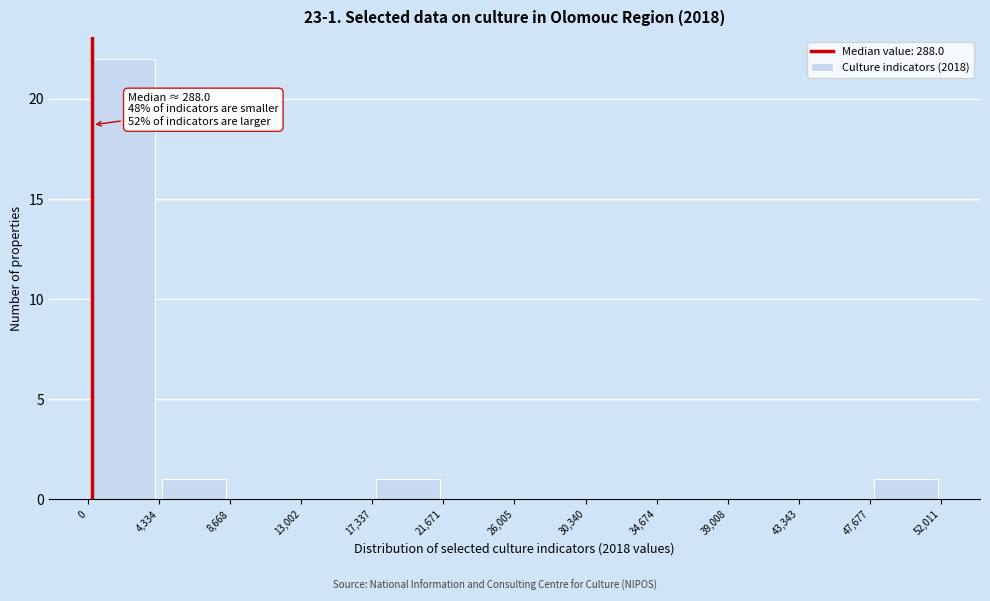

Which range on the x-axis has the tallest bar?

0 to 4,334